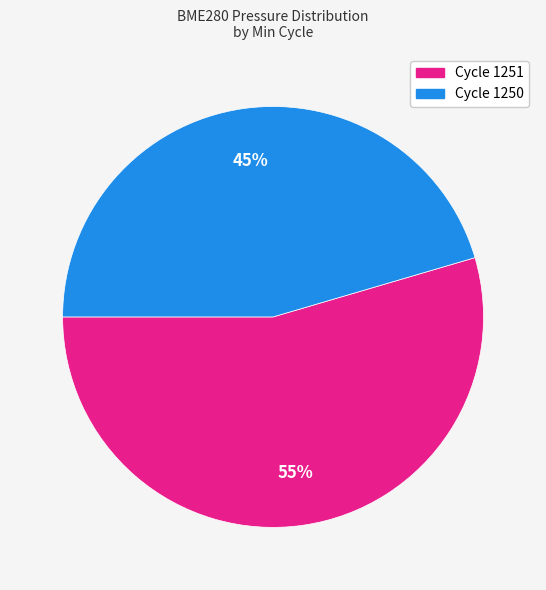

What percentage is the Cycle 1250 slice, to the nearest percent?

45%